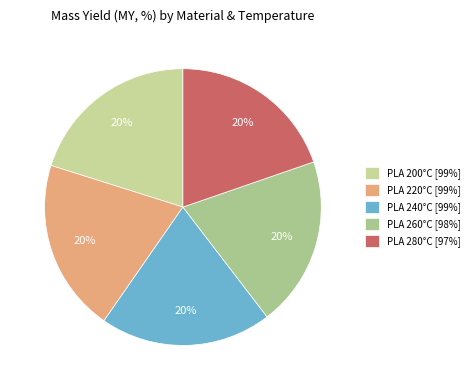

What is the total percentage of PLA 280°C and PLA 260°C?

39.6%